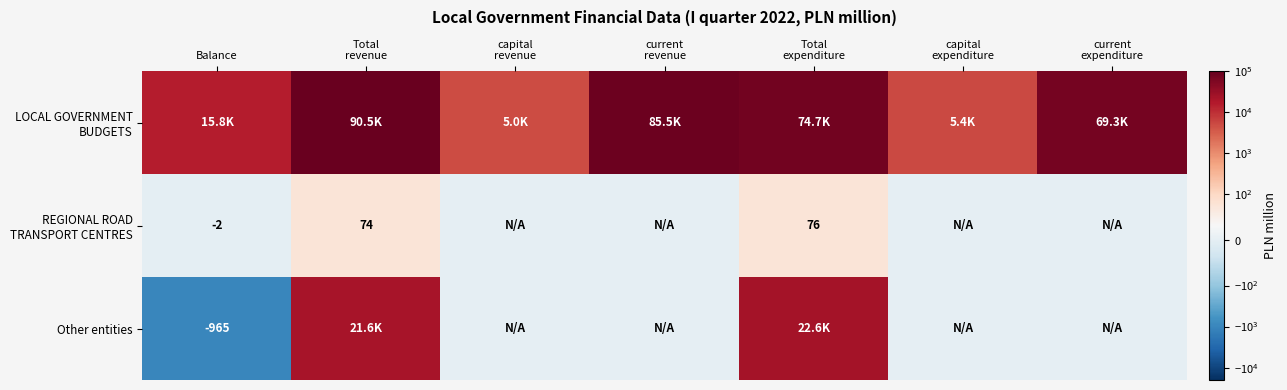

True or false: Other entities has a value of -598 at Balance.

False